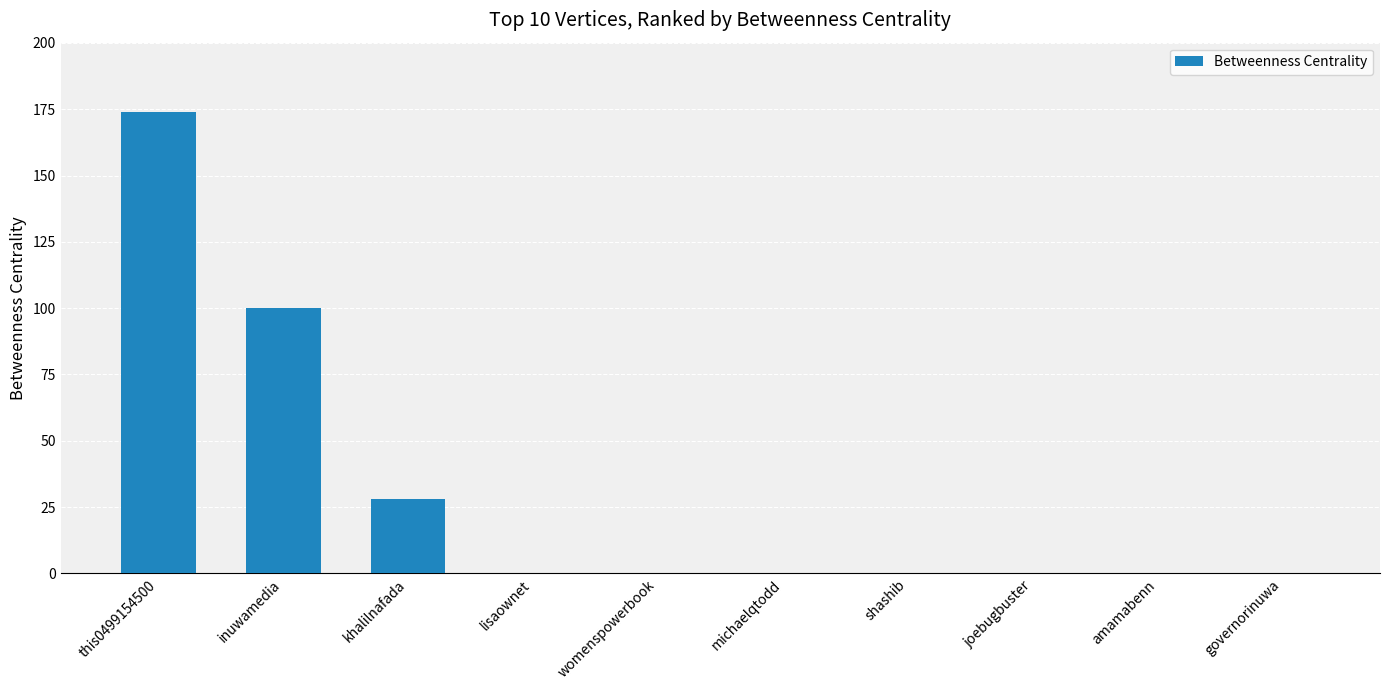

Which has a higher value, amamabenn or inuwamedia?

inuwamedia